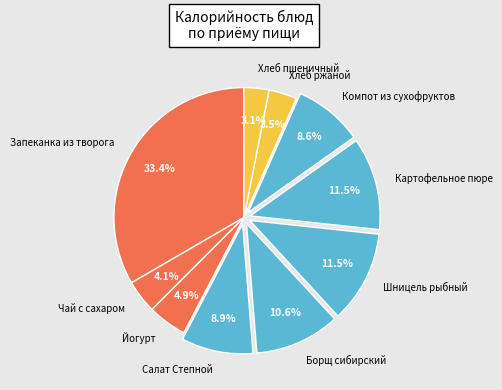

What is the largest slice in the pie chart?

Запеканка из творога